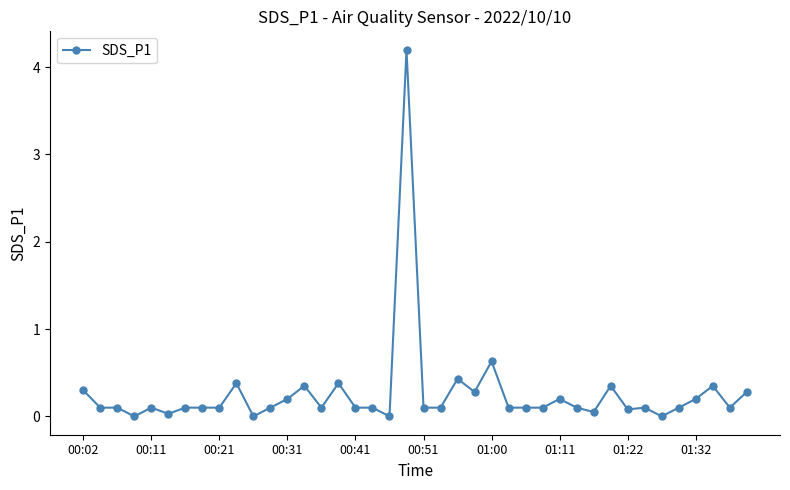

True or false: the data has more than 1 interior local peaks.

True